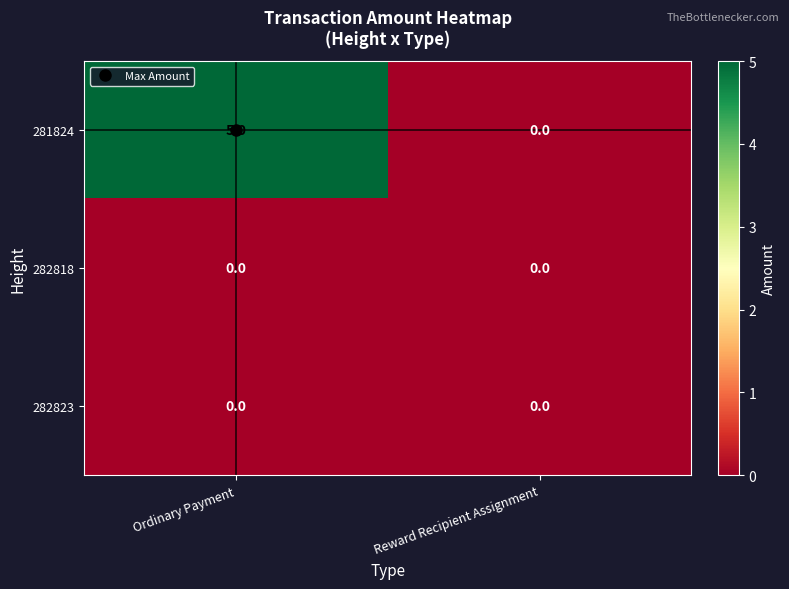

Is it true that 282818 equals 0 at Ordinary Payment?

True